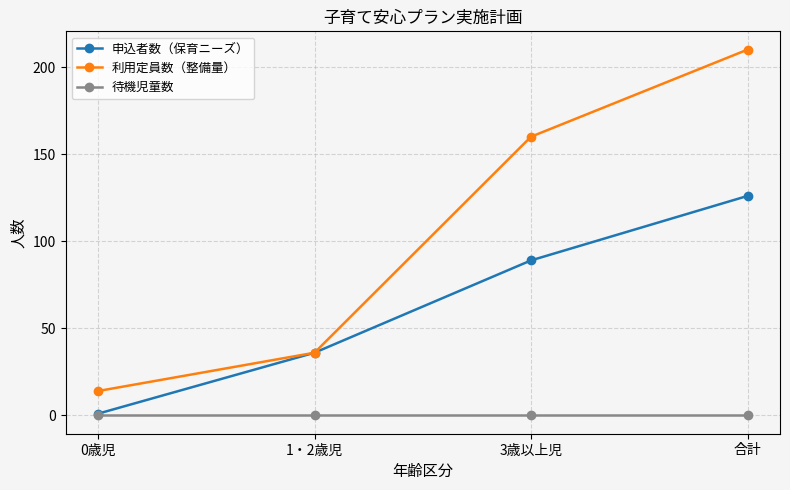

Reading right to left, list all the values displayed in this chart.

申込者数（保育ニーズ）: 126	89	36	1
利用定員数（整備量）: 210	160	36	14
待機児童数: 0	0	0	0